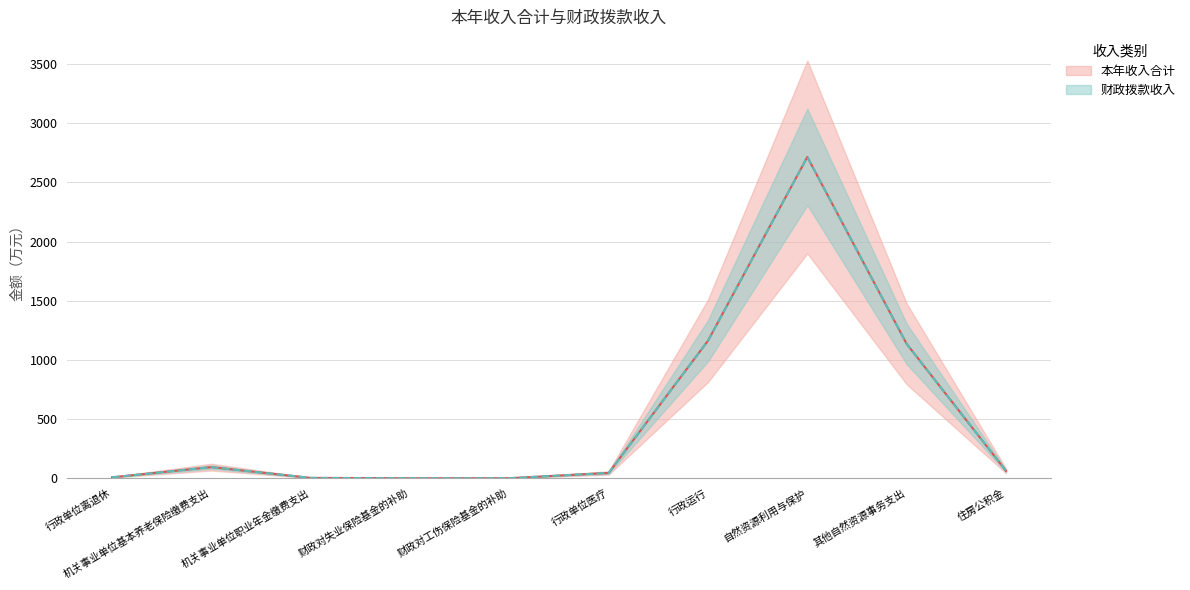

At which category is the sum across all series the highest?

自然资源利用与保护